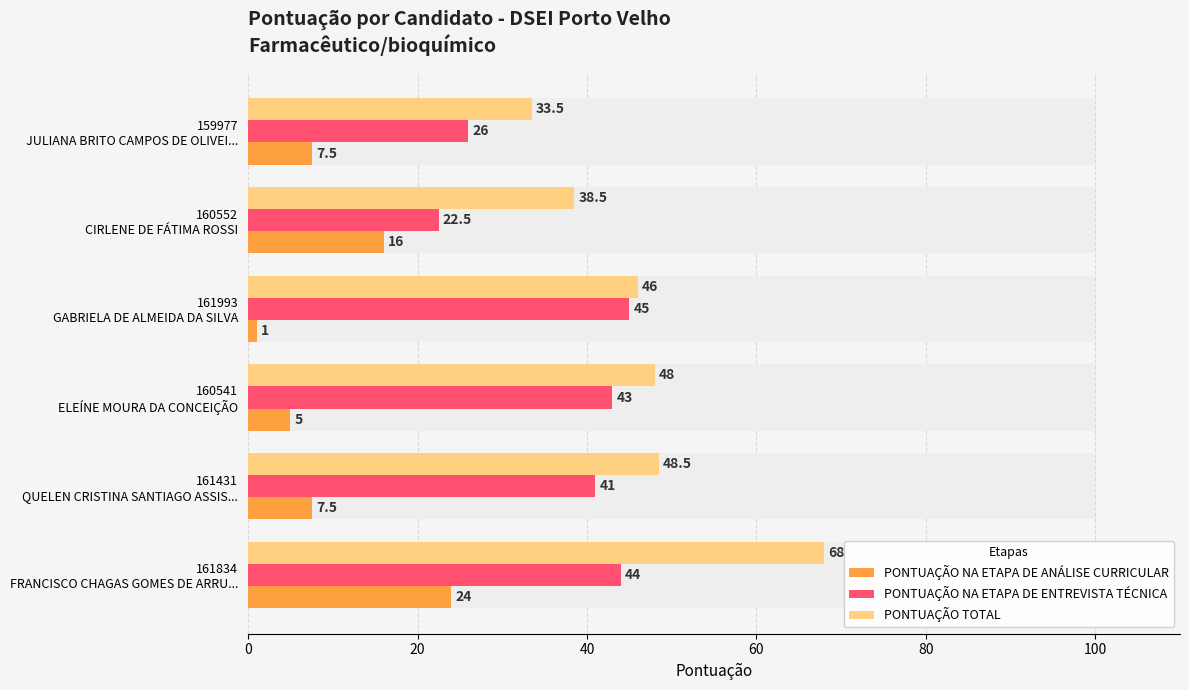

What is the value of the PONTUAÇÃO TOTAL bar at the 6th from the left?

33.5